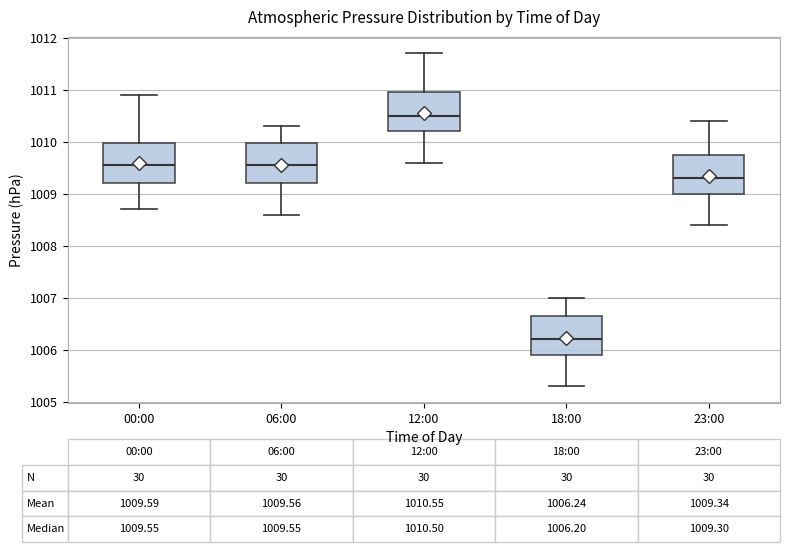

Which box's median line is the lowest?

18:00